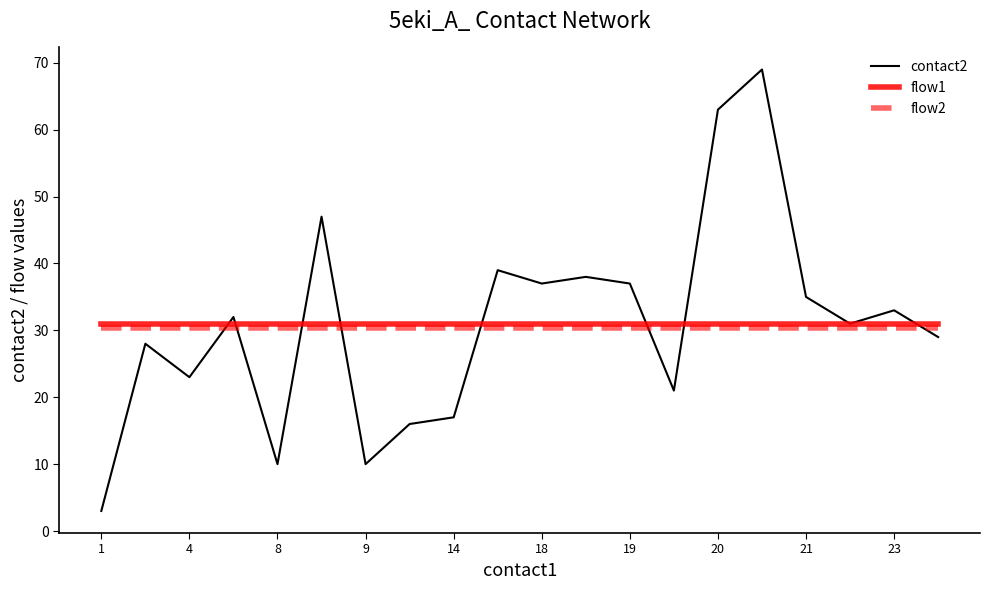

What is the greatest value displayed?

69.0